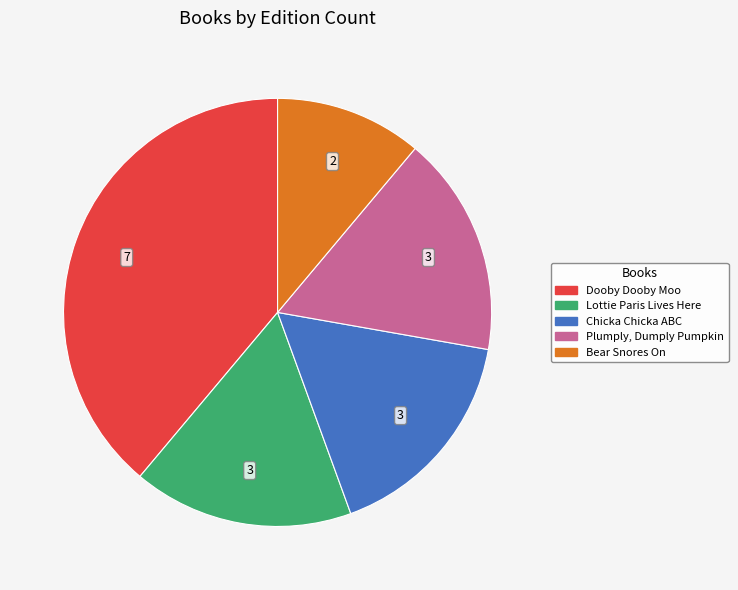

Is the sum of Lottie Paris Lives Here and Bear Snores On greater than half?

No